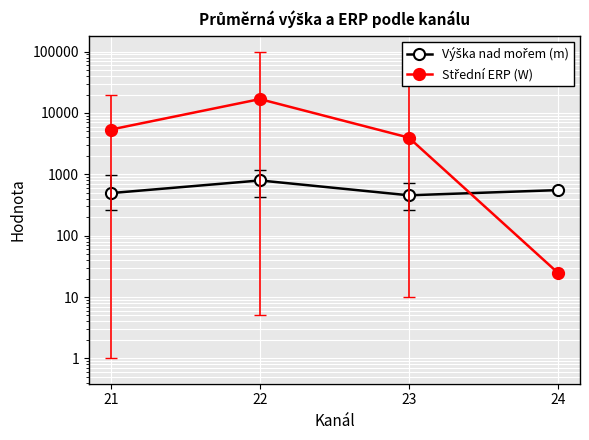

What is the difference between the Střední ERP (W) values at 21 and 24?

5353.5